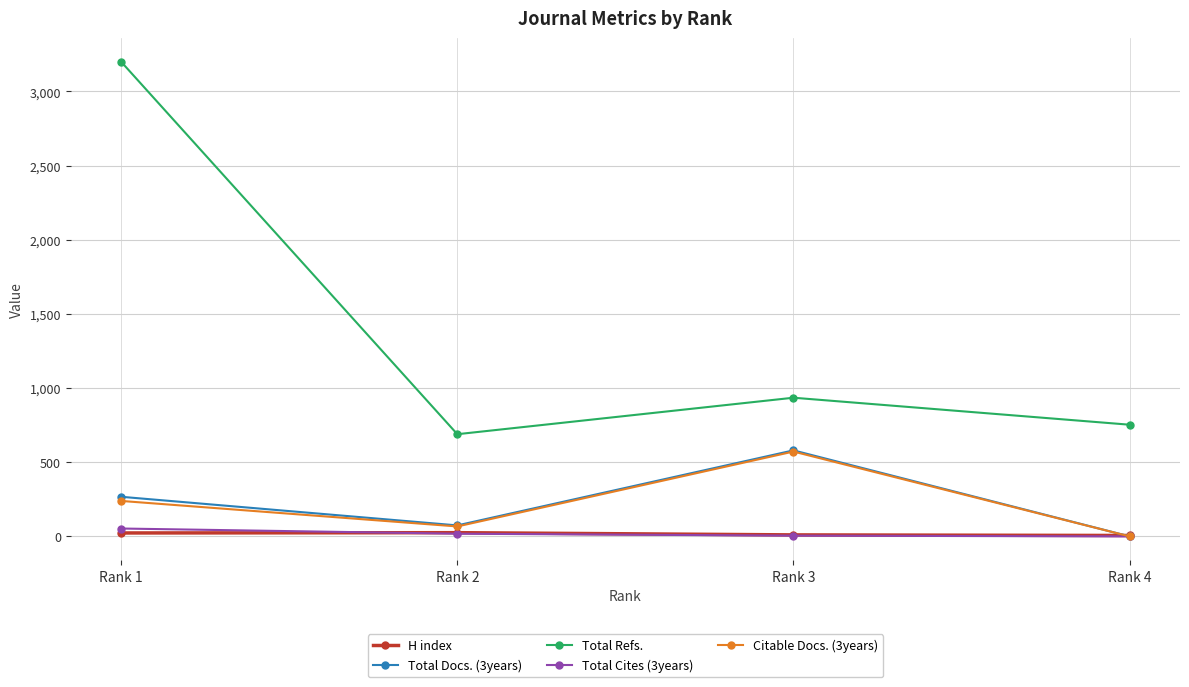

Does the chart have visible grid lines?

Yes